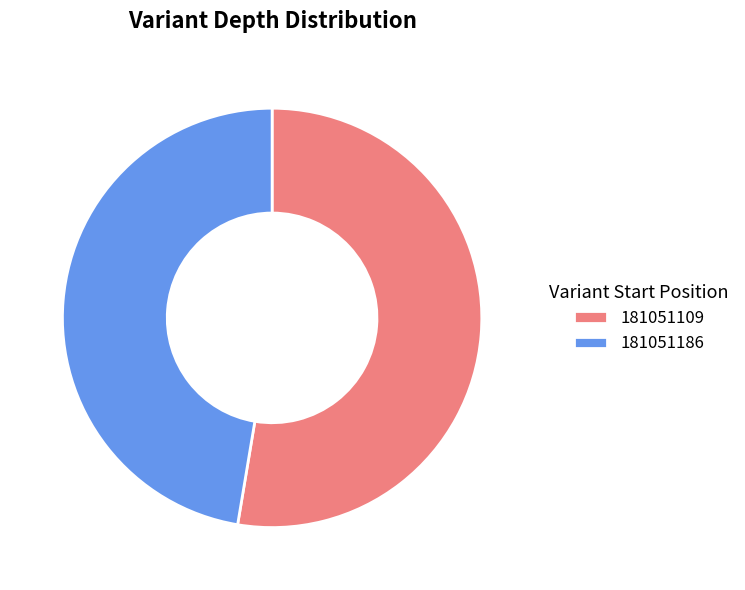

Between 181051109 and 181051186, which is larger?

181051109